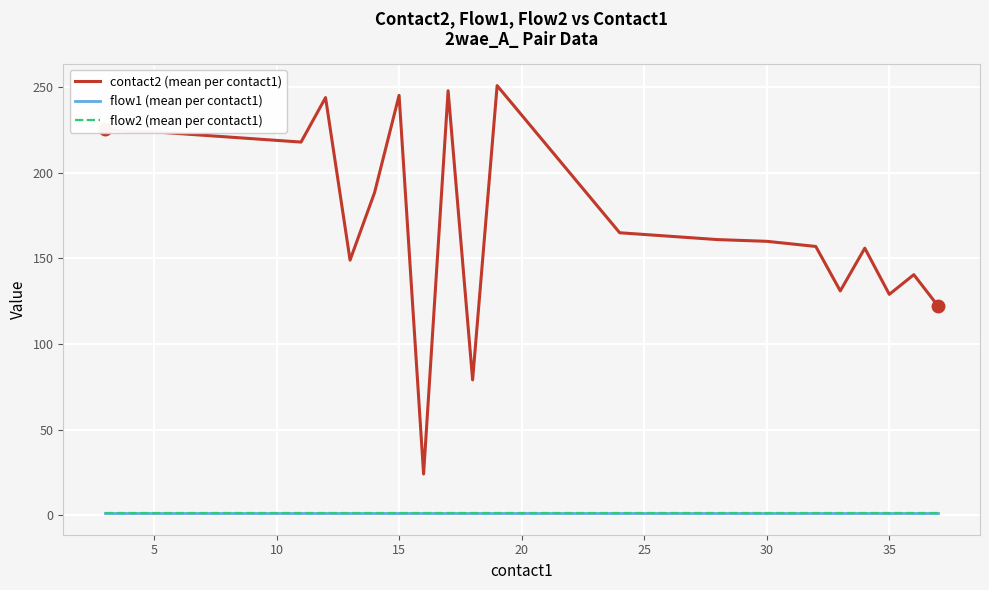

What is the smallest value displayed?

1.0